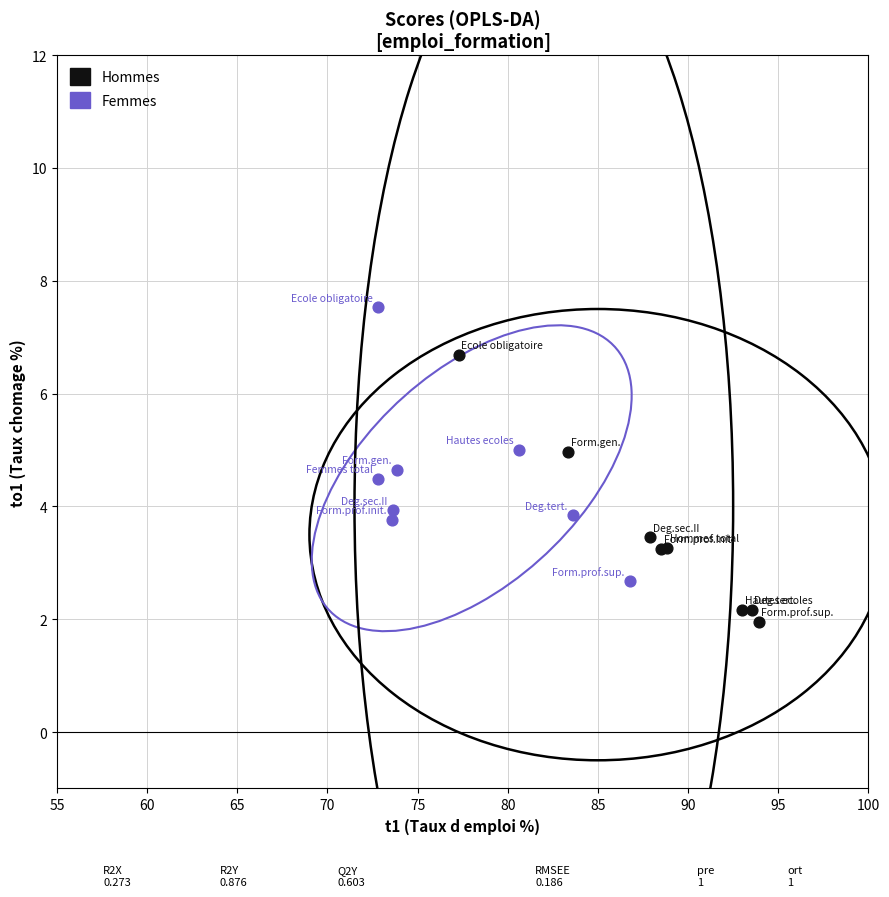

Which series reaches the maximum Y coordinate?

Femmes